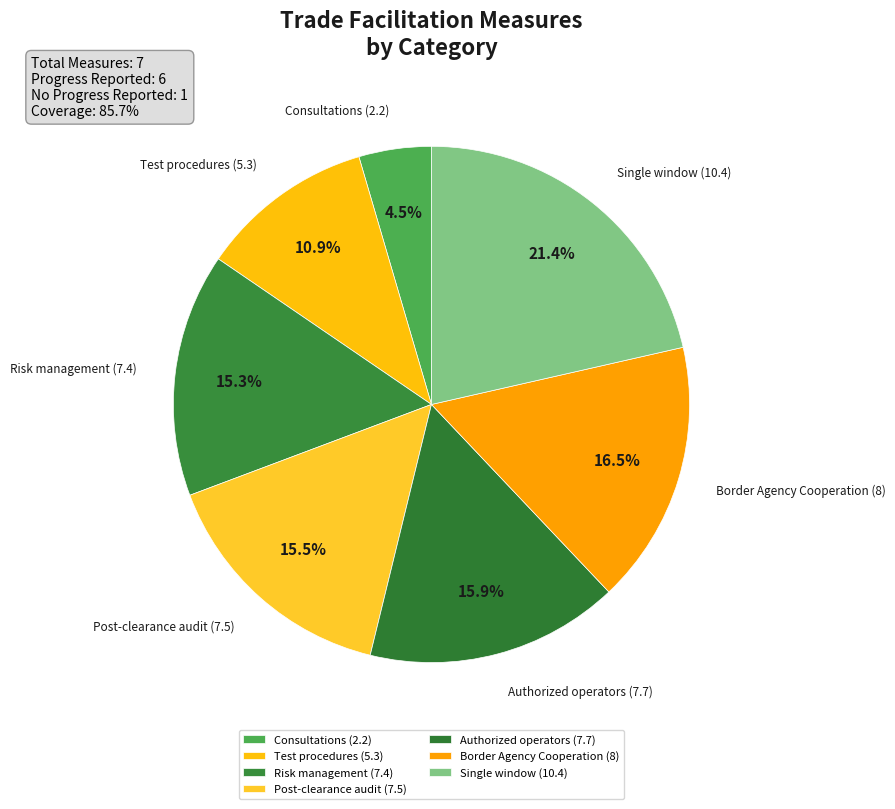

Do Authorized operators (7.7) and Test procedures (5.3) together represent more than half of the pie?

No